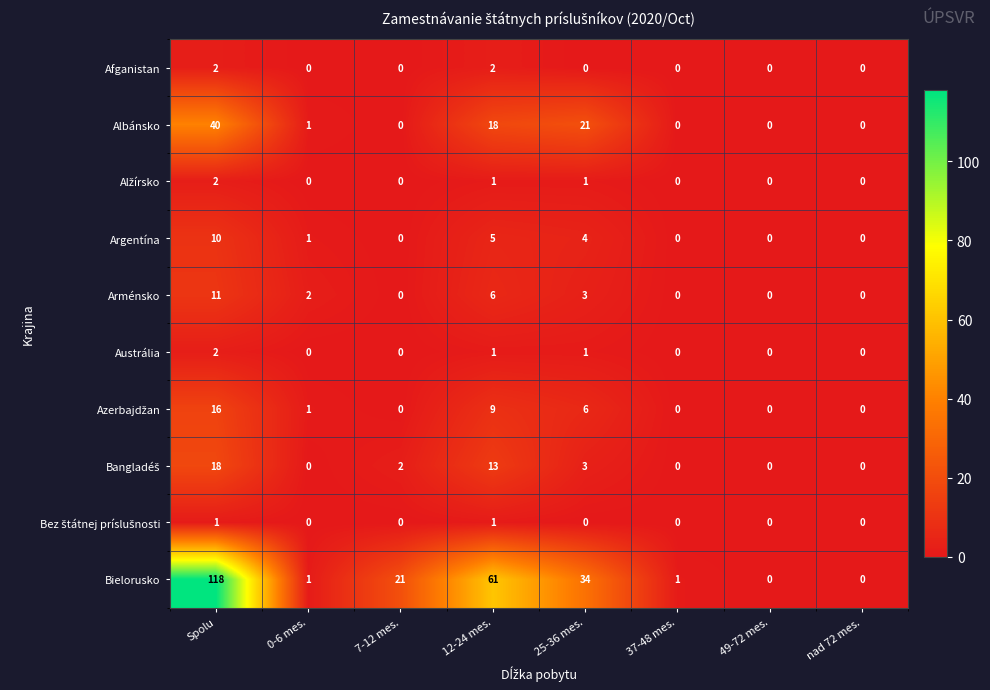

What is the total value across all series at 12-24 mes.?

117